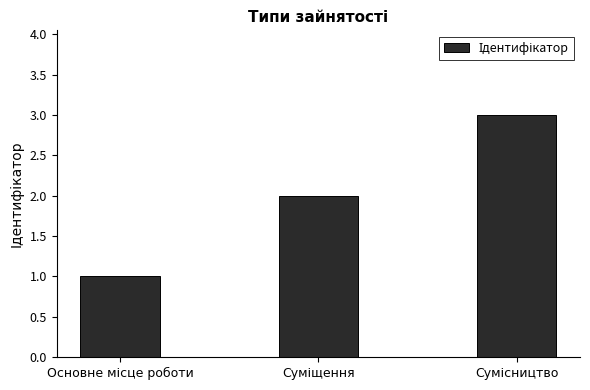

What is the sum of all values?

6